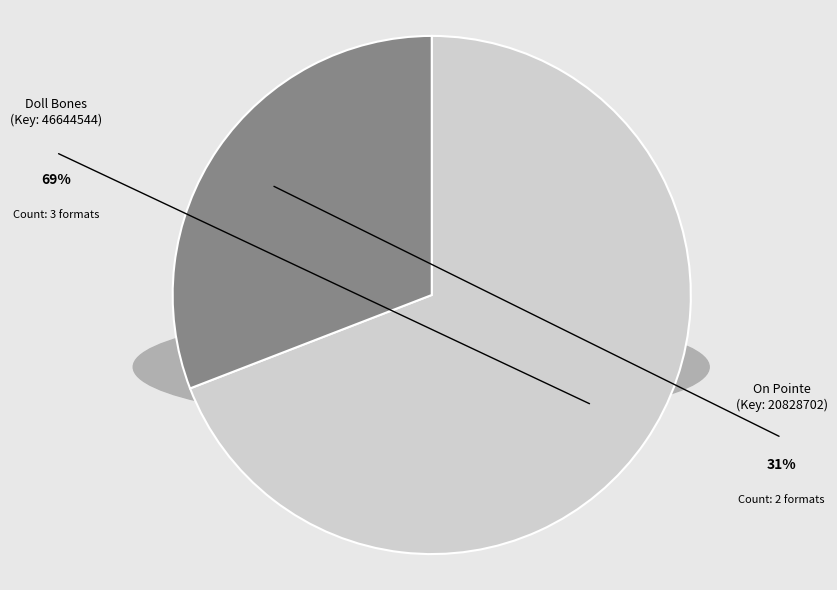

Does any single category account for the majority?

Yes